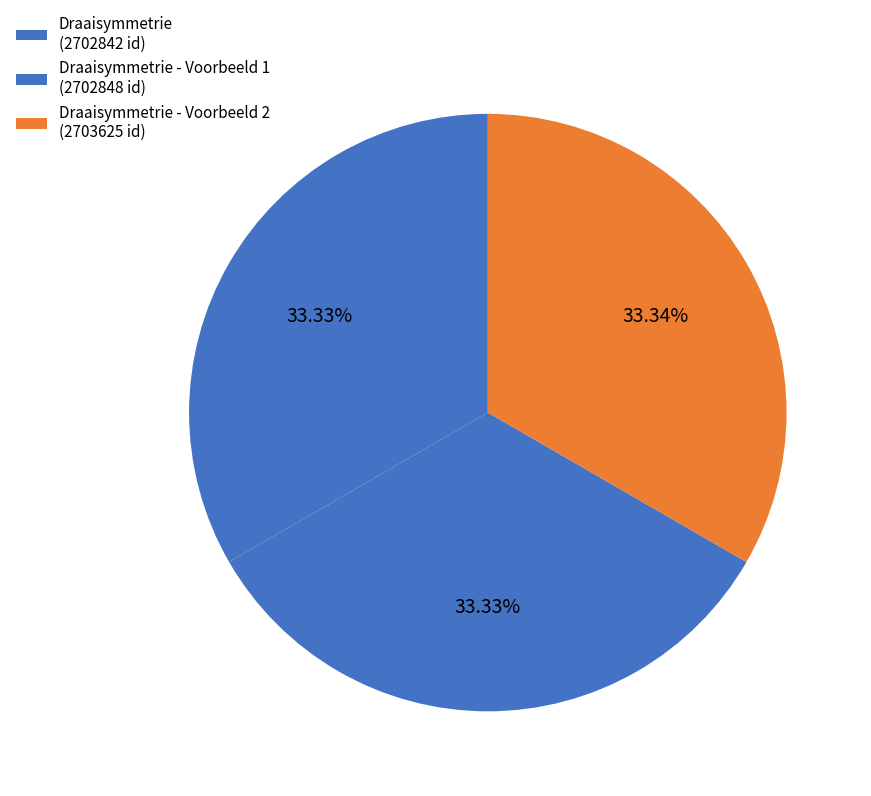

To the nearest percent, what is the average slice percentage?

33%